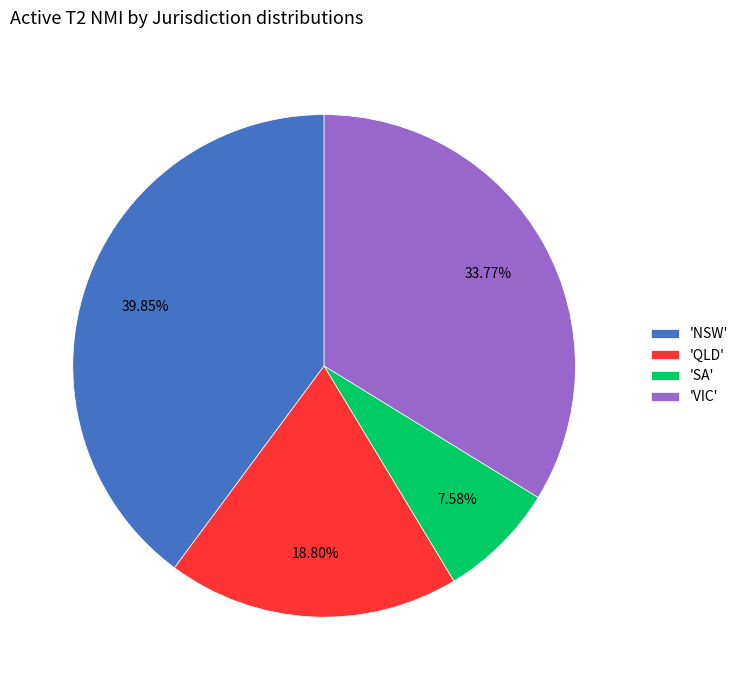

Which has a higher value, 'SA' or 'QLD'?

'QLD'